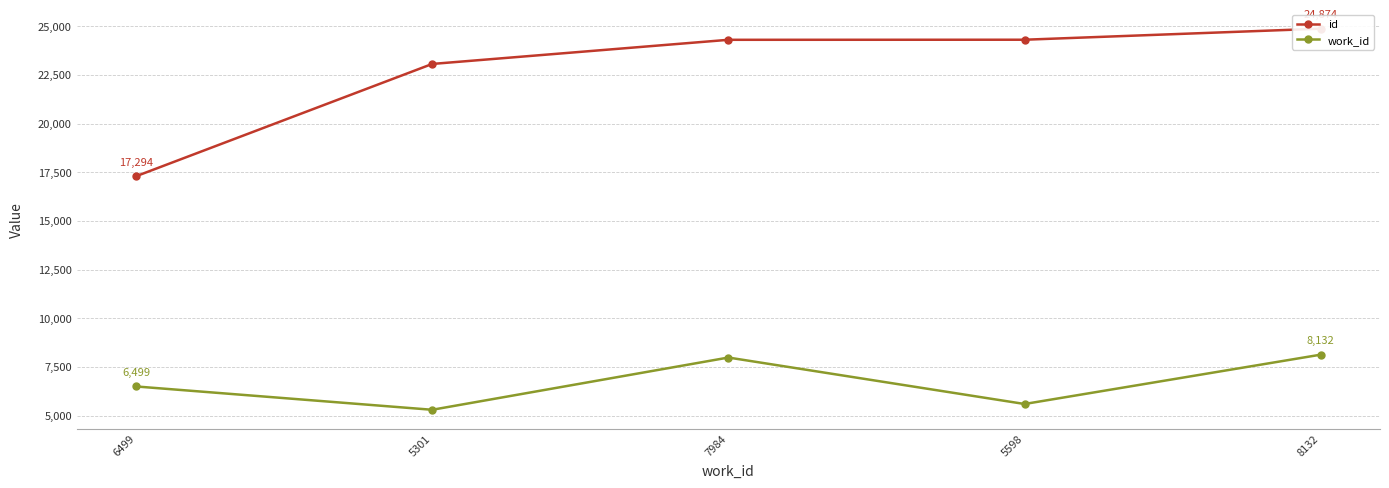

What is the highest value of the id series?

24874